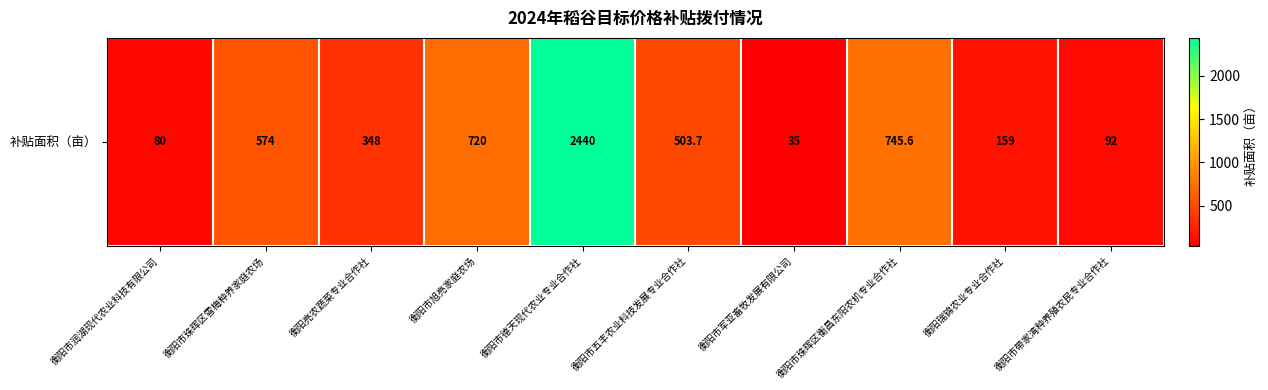

Reading right to left, what are all the values shown in this chart?

92.0	159.0	745.6	35.0	503.7	2440.0	720.0	348.0	574.0	80.0